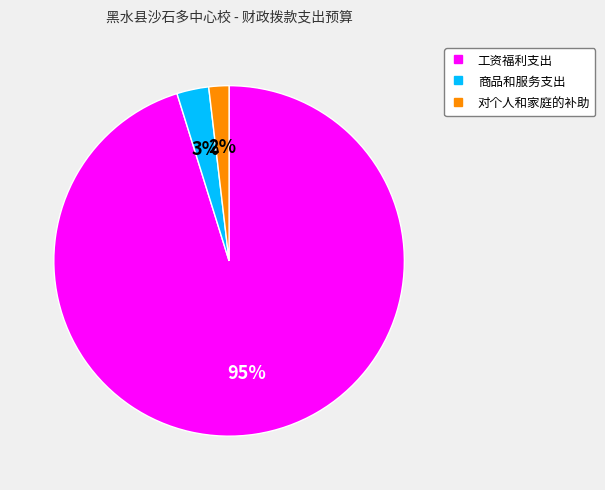

Combined, do 工资福利支出 and 商品和服务支出 account for over 50%?

Yes